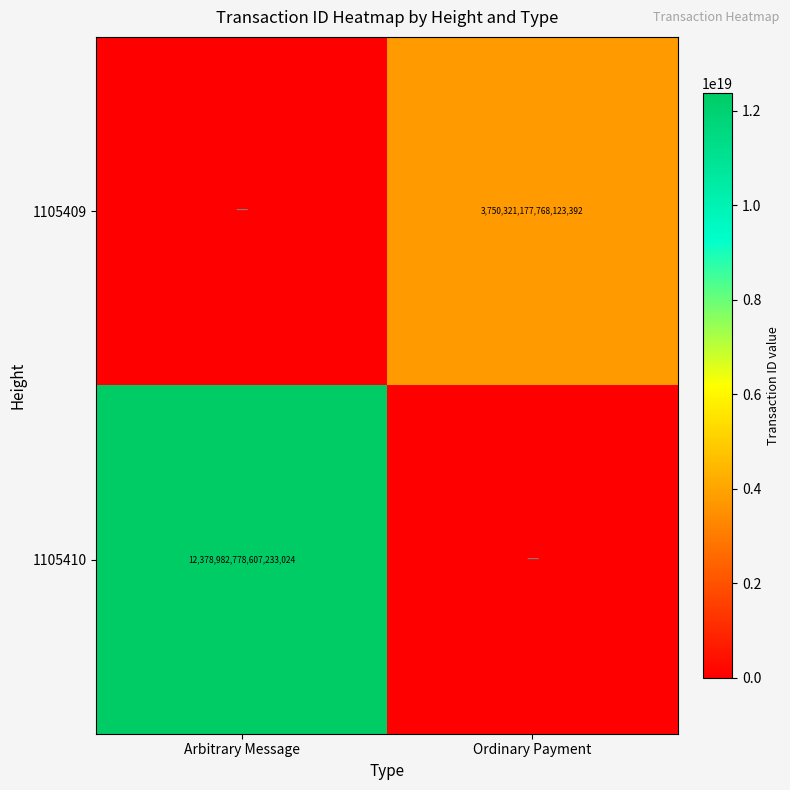

The value of 1105410 at Arbitrary Message is 12378982778607233024. True or false?

True